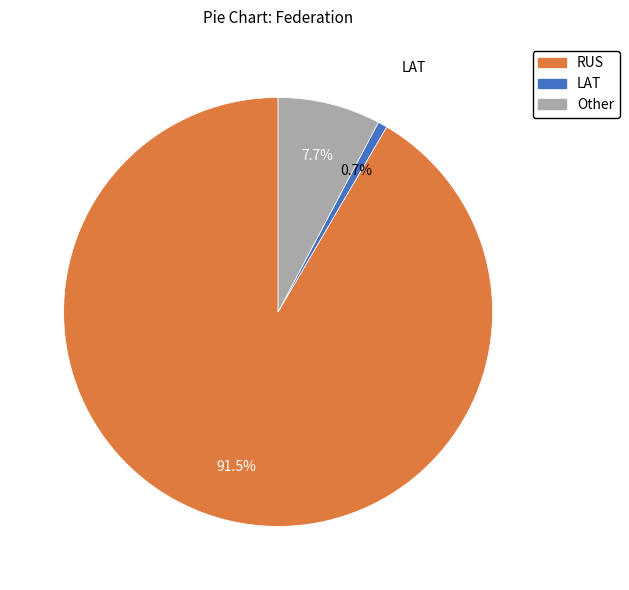

Which slice is the largest?

RUS